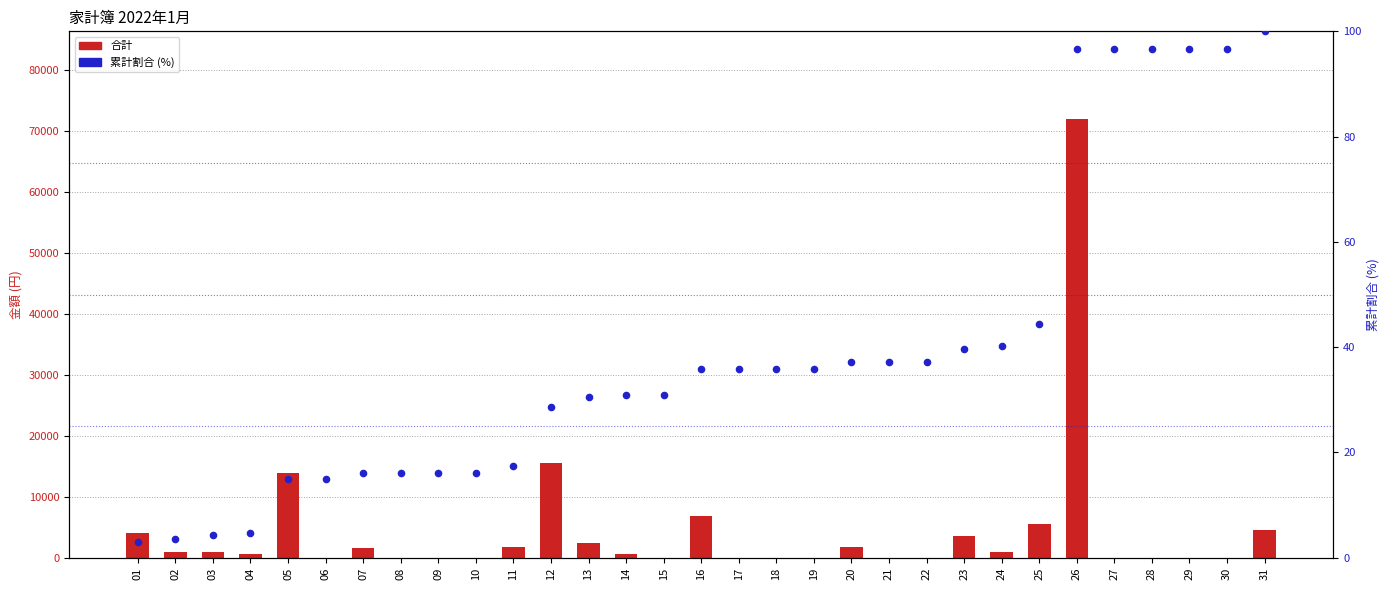

Which series contains the lowest Y value?

合計